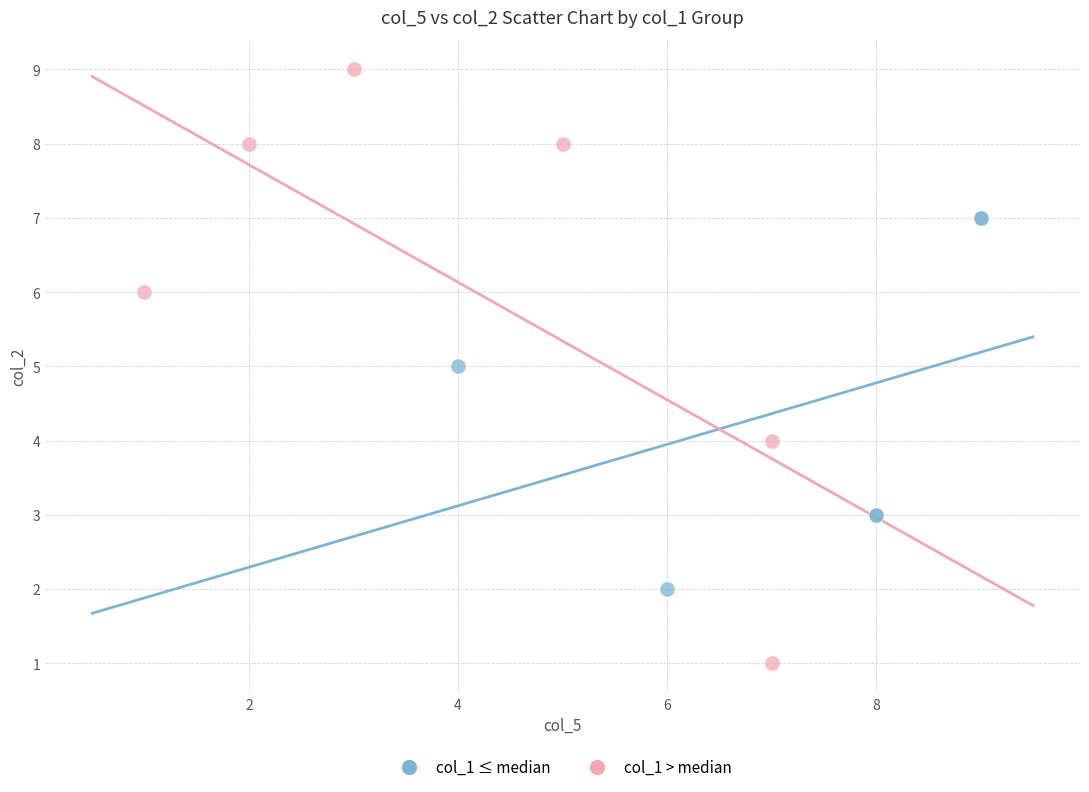

What are all the series names shown in the legend?

col_1 ≤ median, col_1 > median